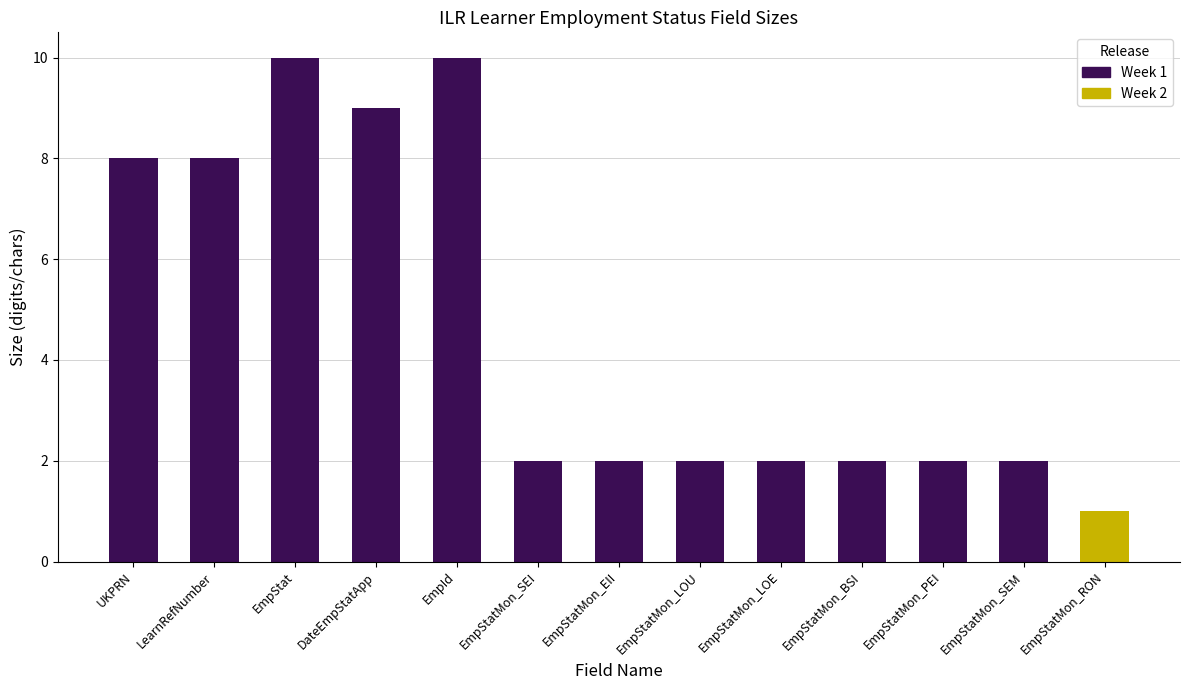

At which category does the chart reach its minimum across all series?

EmpStatMon_SEI